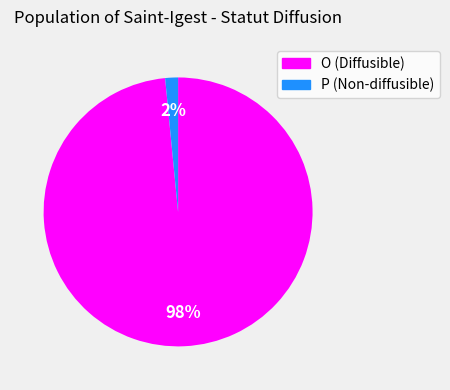

Does O represent more than half of the total?

Yes